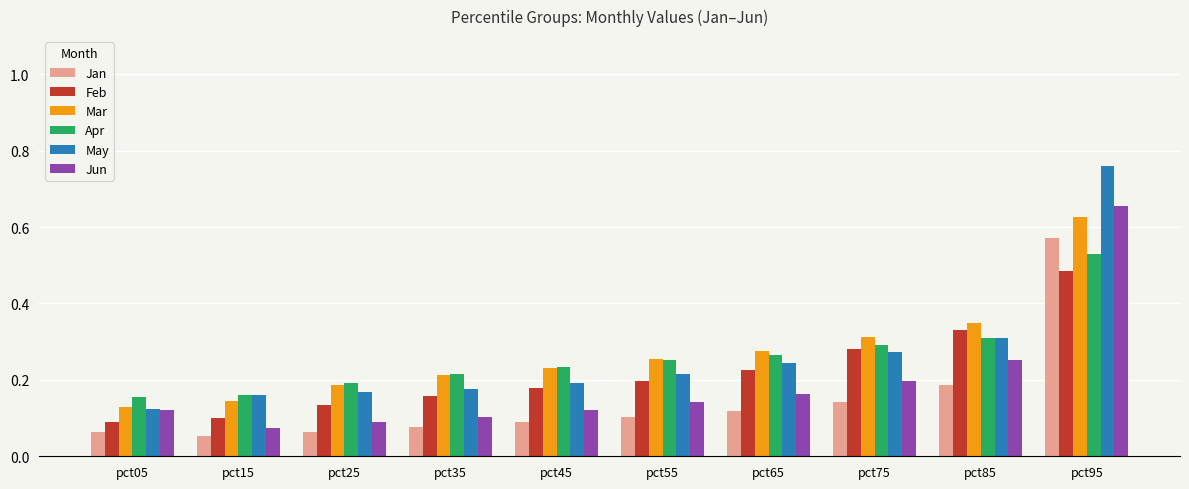

Which series has the largest range (max minus min)?

May